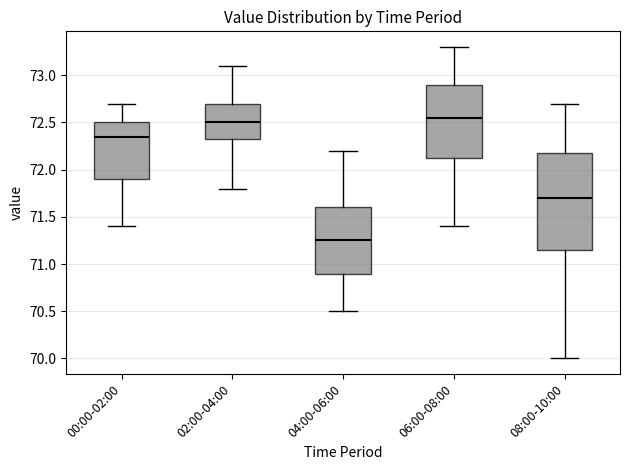

Reading left to right, read every box against the y-axis: the position of its median line, the range the box covers, and the ends of its whiskers. The values are not printed on the chart, so give them approximately, as read against the axis.

00:00-02:00: median 72.35, box 71.90 to 72.50, whiskers 71.40 to 72.70
02:00-04:00: median 72.50, box 72.35 to 72.70, whiskers 71.80 to 73.10
04:00-06:00: median 71.25, box 70.90 to 71.60, whiskers 70.50 to 72.20
06:00-08:00: median 72.55, box 72.15 to 72.90, whiskers 71.40 to 73.30
08:00-10:00: median 71.70, box 71.15 to 72.20, whiskers 70.00 to 72.70